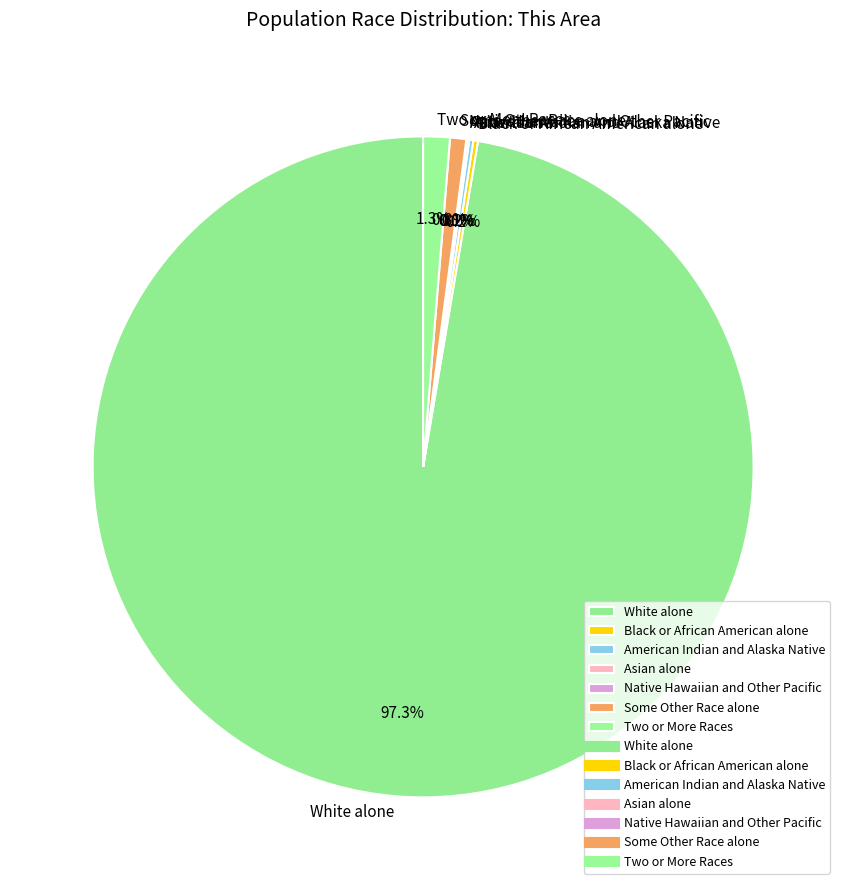

The Two or More Races slice represents 1% of the pie. True or false?

True